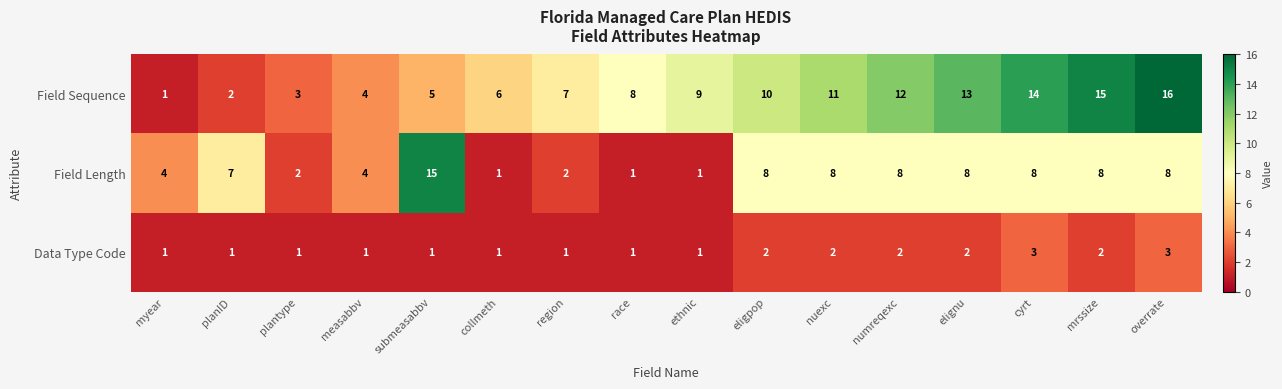

What is the difference between the maximum and minimum values in the Field Sequence series?

15